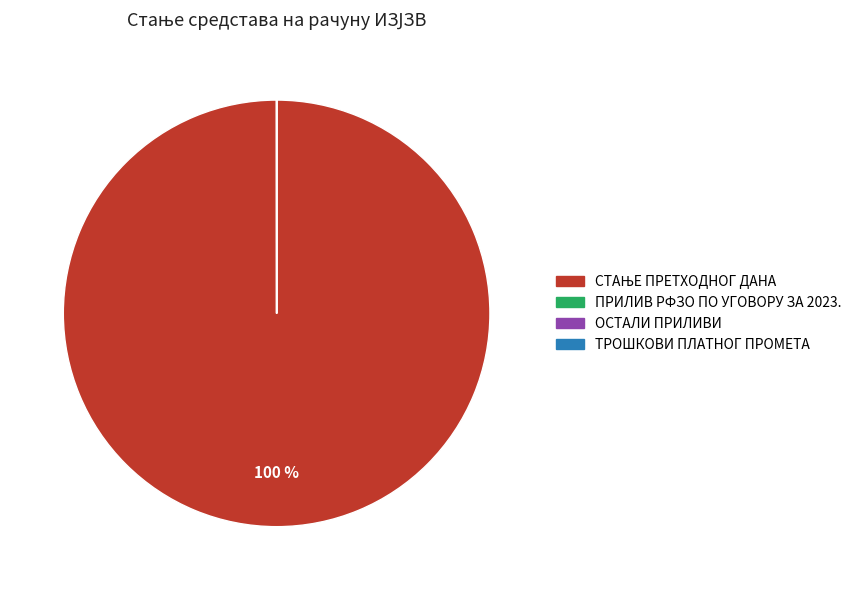

Does any single category account for the majority?

Yes